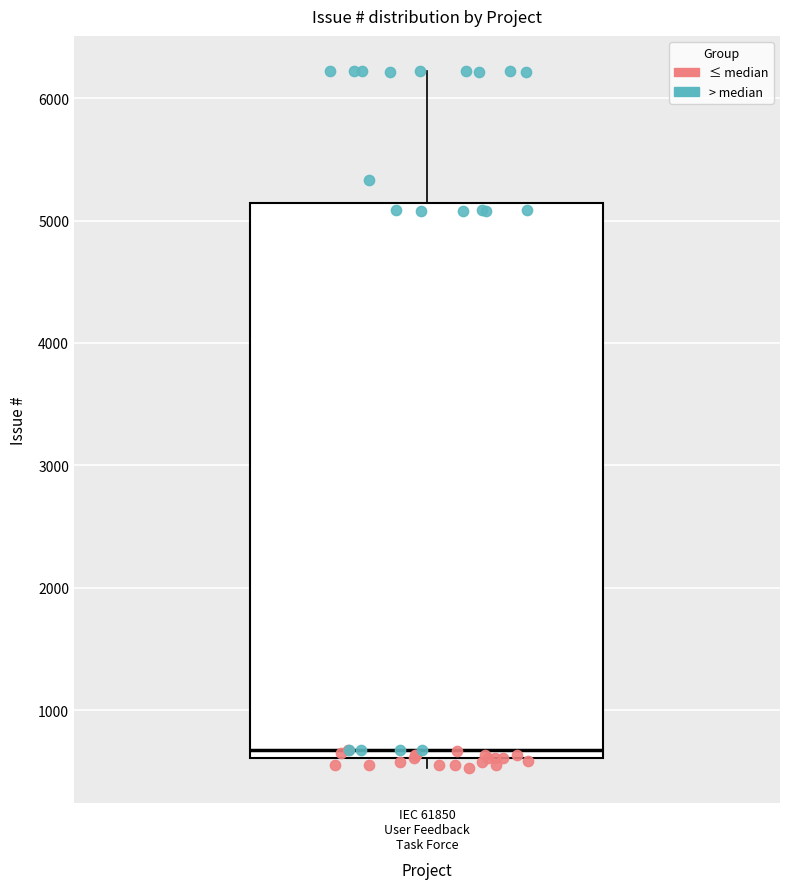

Read this box plot against the y-axis: the position of the median line, the range covered by the box, and the ends of both whiskers. The values are not printed on the chart, so give them approximately, as read against the axis.

median 700, box 600 to 5100, whiskers 500 to 6200